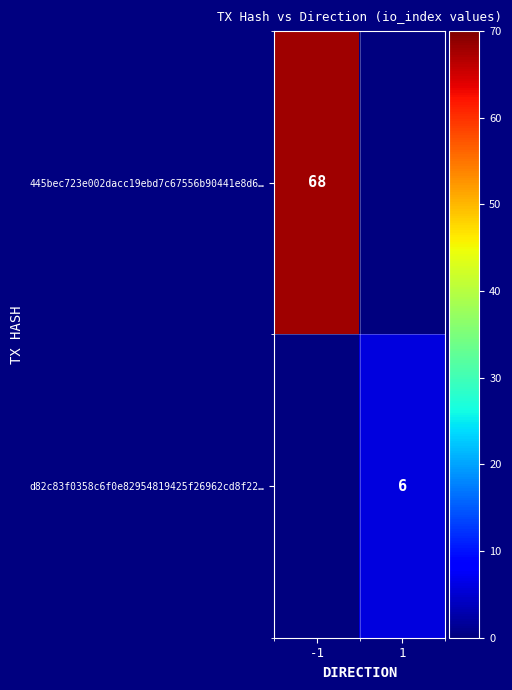

True or false: d82c83f0358c6f0e82954819425f26962cd8f22… has a value of 6 at 1.

True